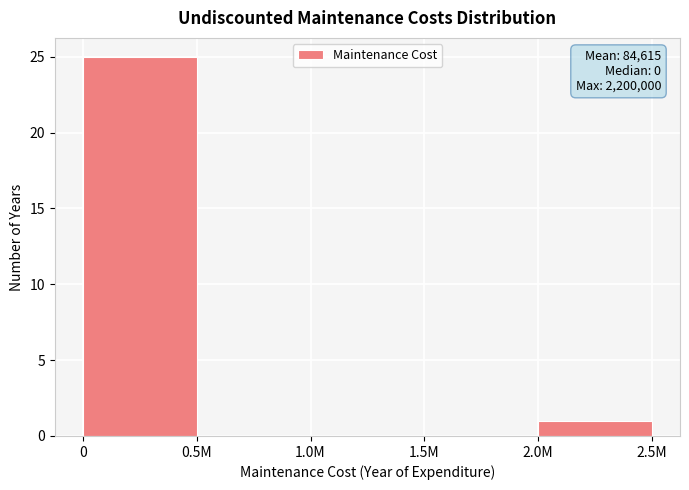

Reading left to right, transcribe all the data shown in this chart.

0=25	0.5M=0	1.0M=0	1.5M=0	2.0M=1